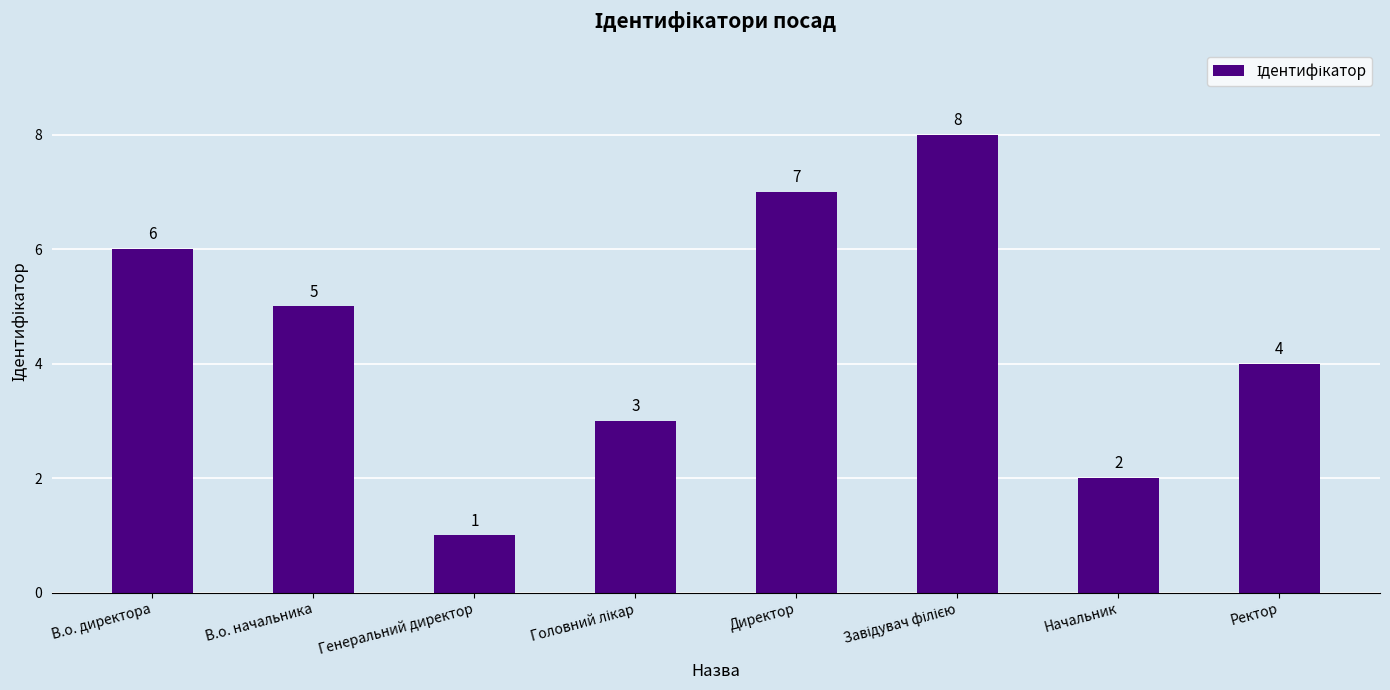

What is the change in value from Генеральний директор to Начальник?

+1